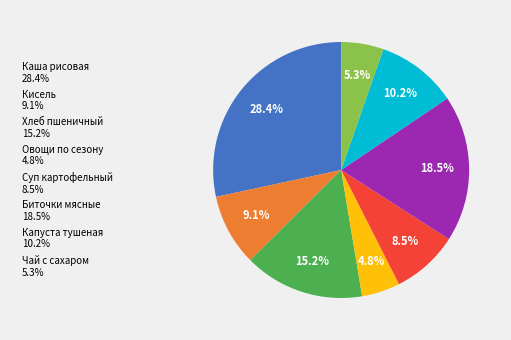

Does any single category account for the majority?

No